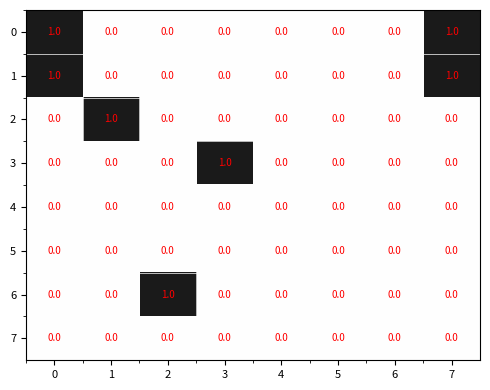

The 5 series shows 0 at 1. True or false?

True